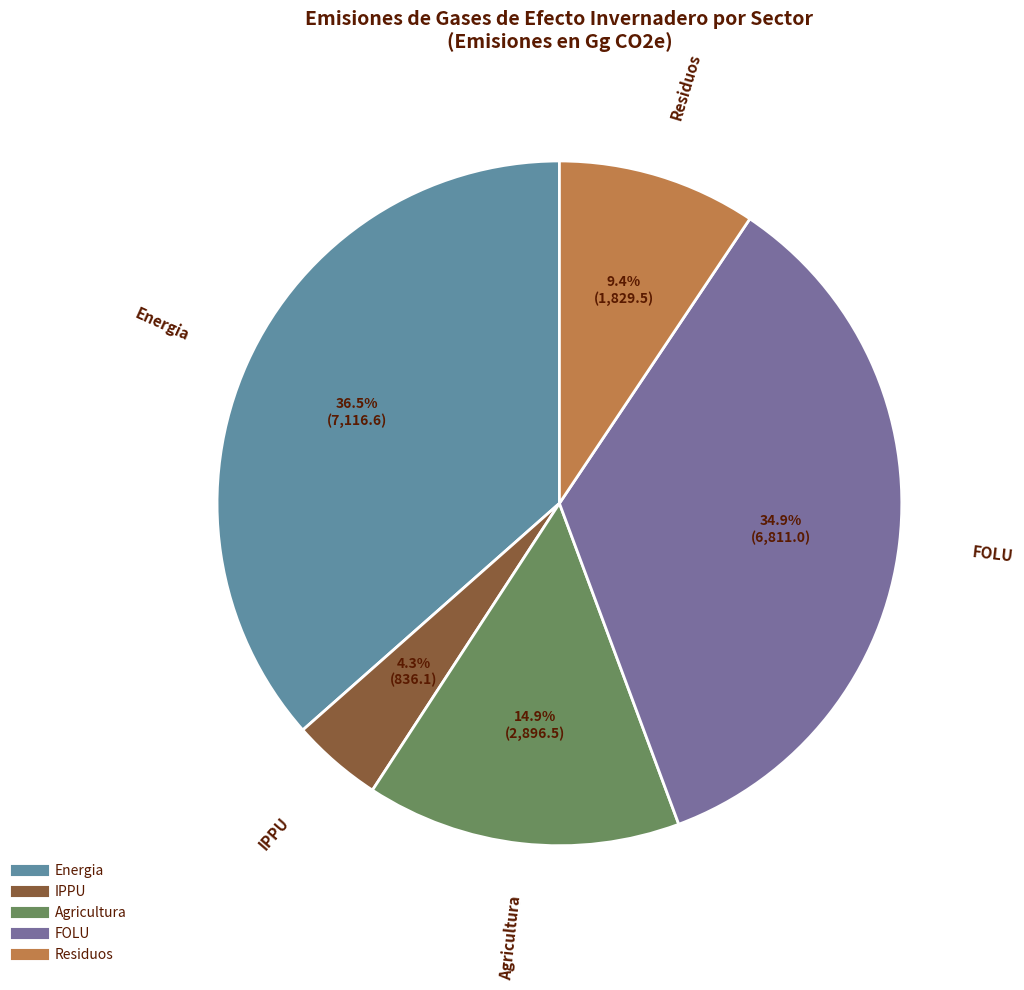

Rank the categories by value from highest to lowest.

Energia, FOLU, Agricultura, Residuos, IPPU